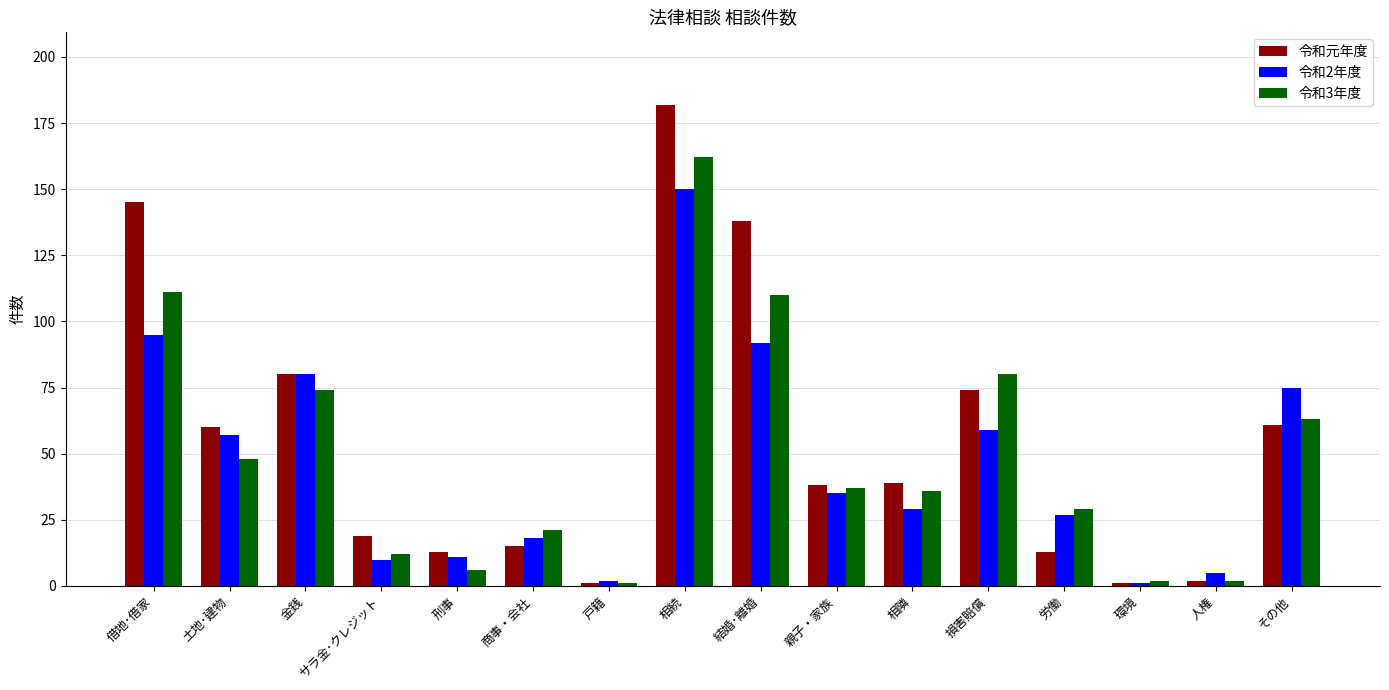

What is the label of the 10th bar from the left?

親子・家族